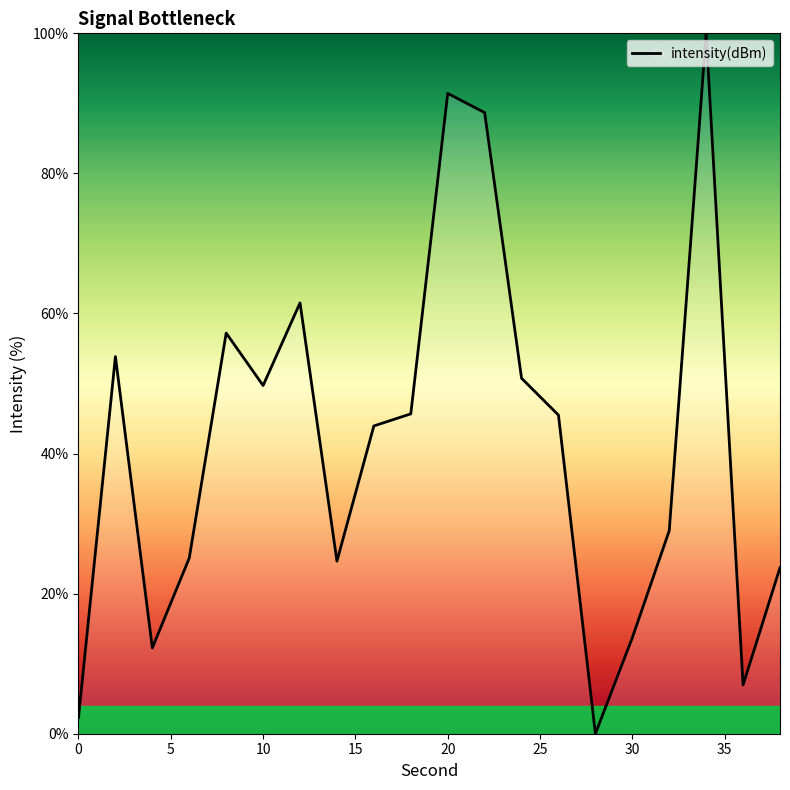

What is the difference between the maximum and minimum values?

100.0